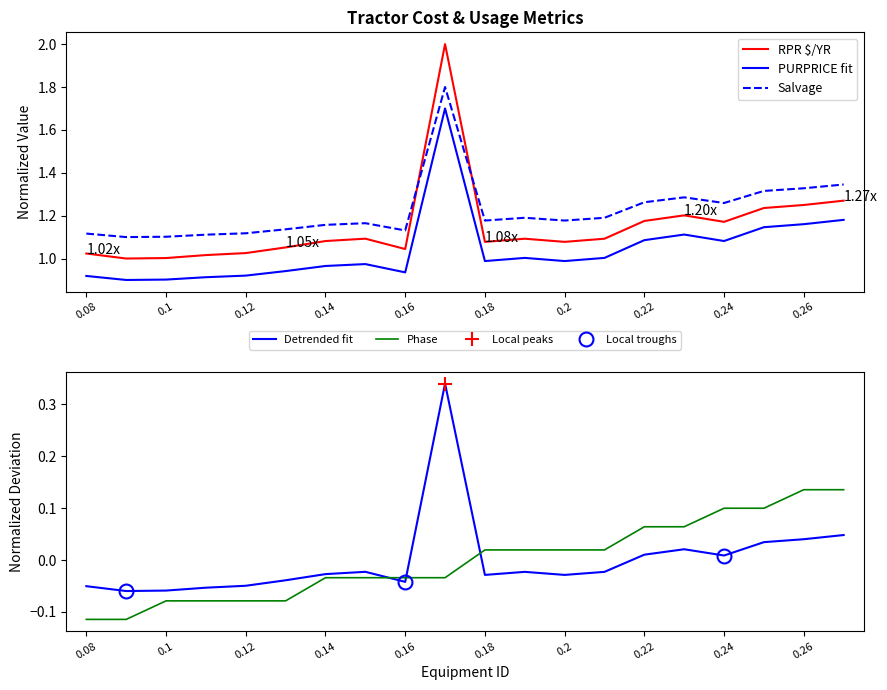

At how many categories does at least one series exceed 1?

20